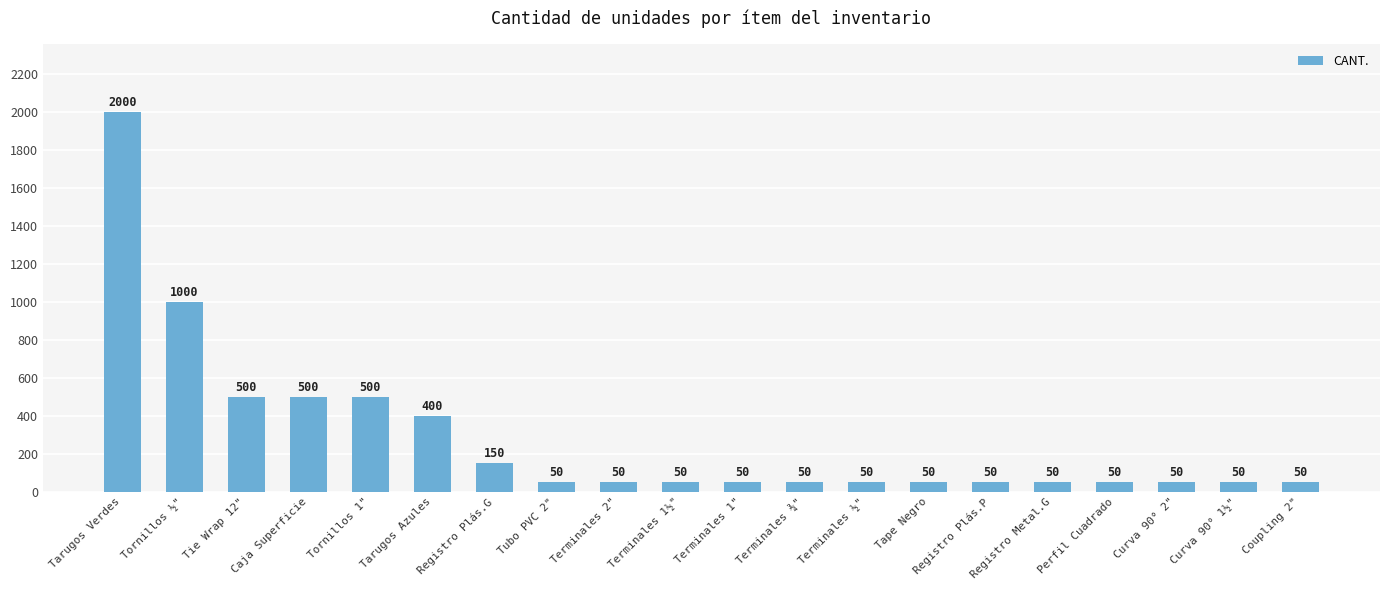

What is the average value?

285